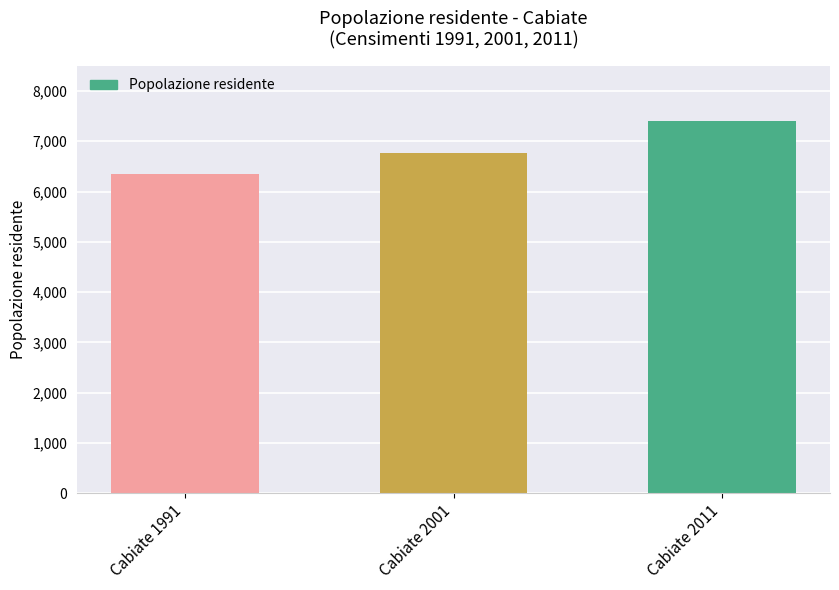

What is the difference between the values at Cabiate 1991 and Cabiate 2011?

1059